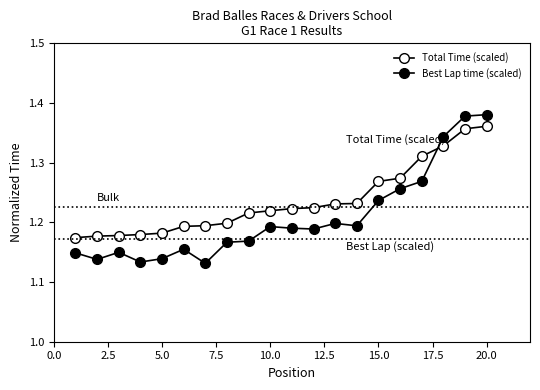

How many series are shown in this chart?

2